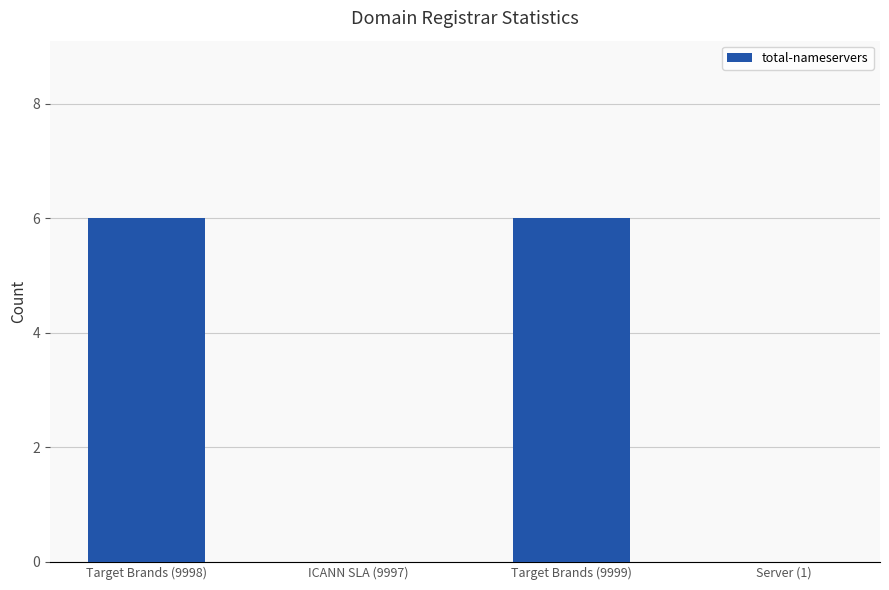

What is the maximum value shown in the chart?

6